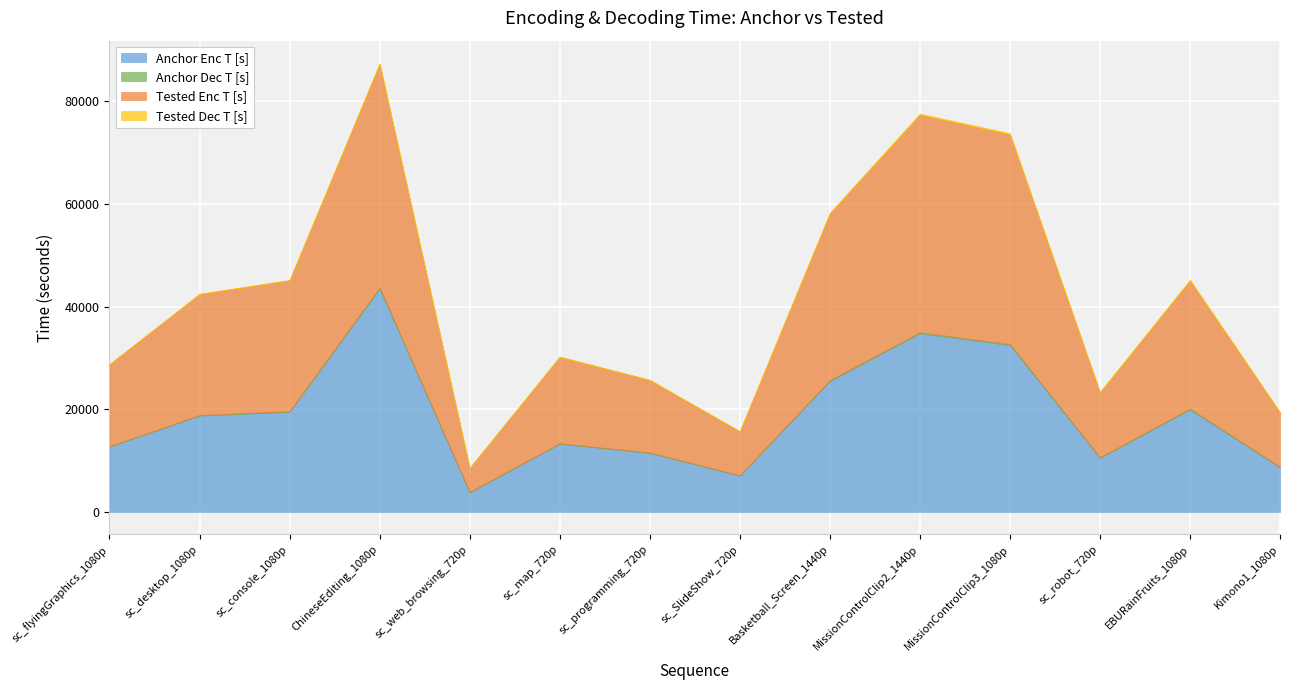

What is the smallest value displayed?

23.2